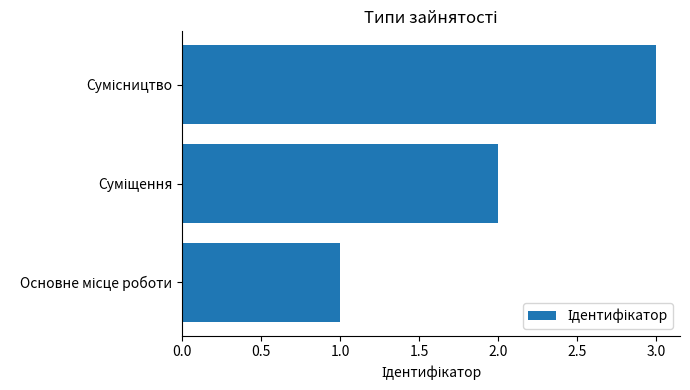

What is the maximum value shown in the chart?

3